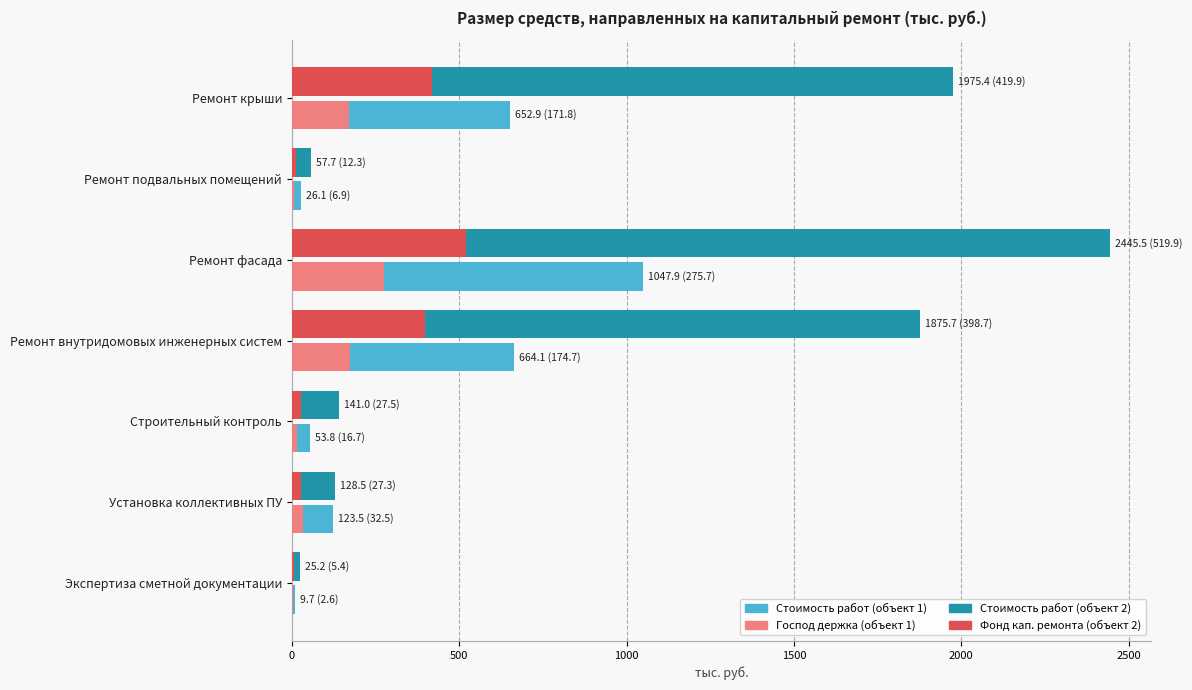

What is the maximum value shown in the chart?

2445.5